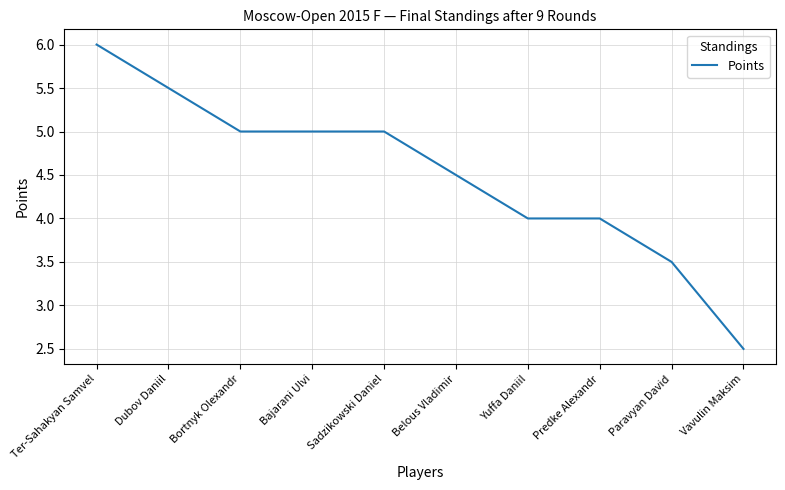

How many distinct data groups are displayed?

1